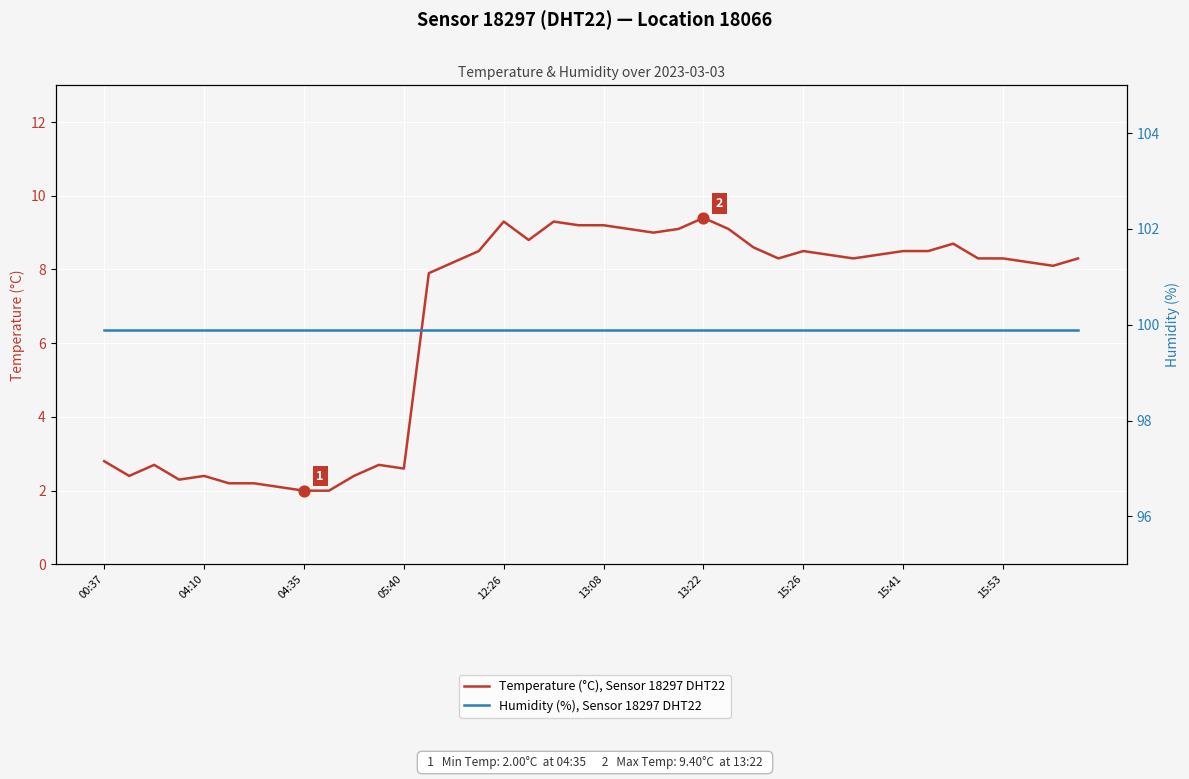

Which series has the largest Y range (max minus min)?

Temperature (°C), Sensor 18297 DHT22